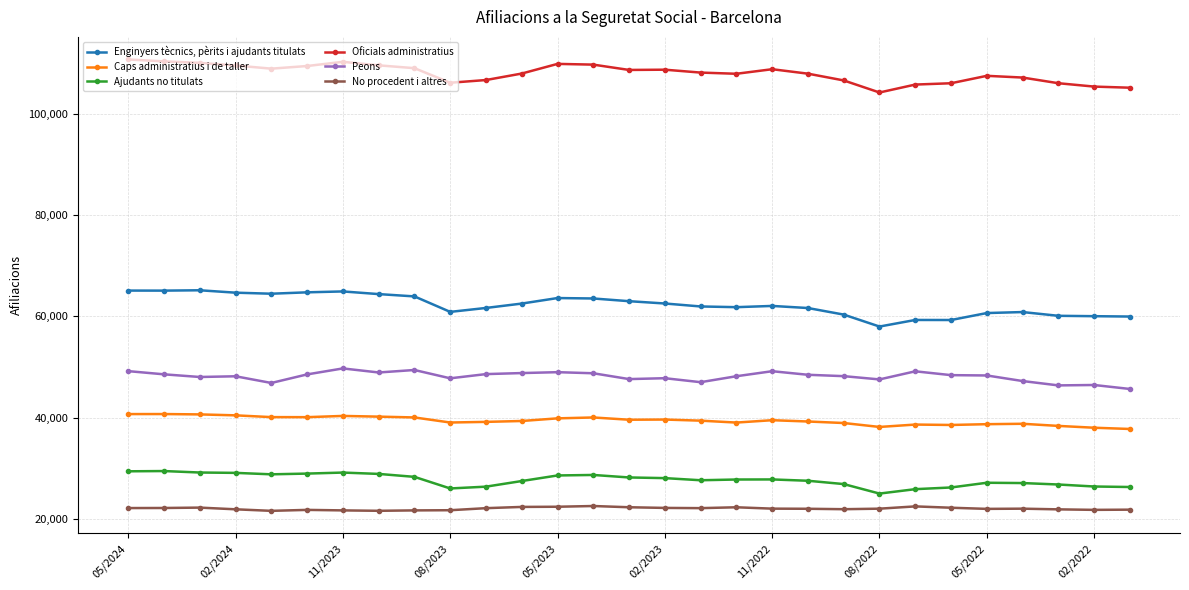

What is the difference between the second highest and minimum values in the Enginyers tècnics, pèrits i ajudants titulats series?

7100